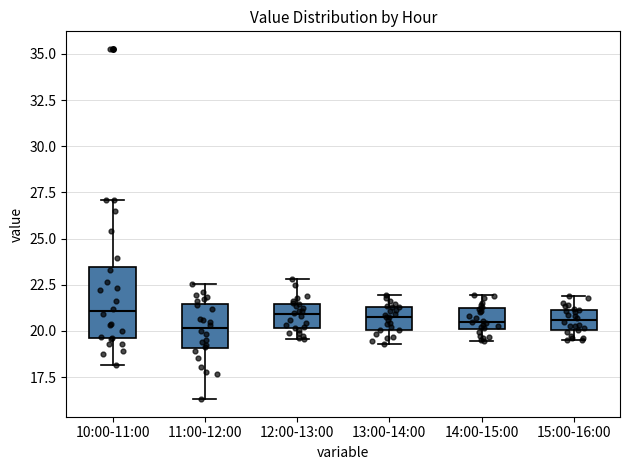

Reading left to right, transcribe this box plot: for each box, give where its median line is, the range the box spans, and where its two whiskers end, as read against the y-axis. The values are not printed on the chart, so give them approximately, as read against the axis.

10:00-11:00: median 21.0, box 19.5 to 23.5, whiskers 18.0 to 27.0
11:00-12:00: median 20.0, box 19.0 to 21.5, whiskers 16.5 to 22.5
12:00-13:00: median 21.0, box 20.0 to 21.5, whiskers 19.5 to 23.0
13:00-14:00: median 20.5, box 20.0 to 21.5, whiskers 19.5 to 22.0
14:00-15:00: median 20.5, box 20.0 to 21.0, whiskers 19.5 to 22.0
15:00-16:00: median 20.5, box 20.0 to 21.0, whiskers 19.5 to 22.0